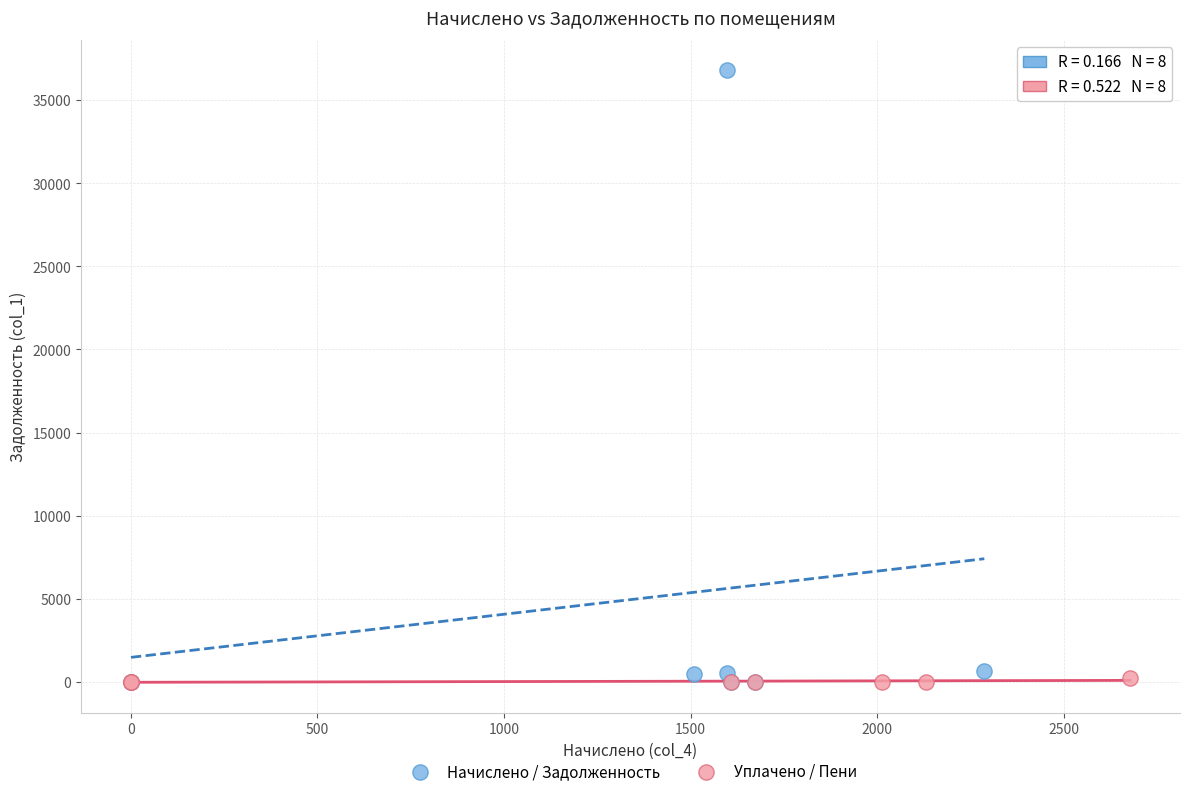

Which series reaches the maximum Y coordinate?

Начислено / Задолженность